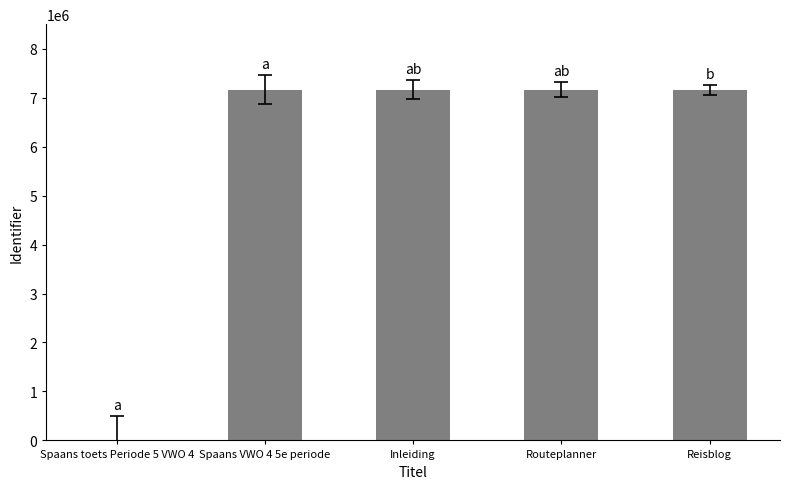

What is the average value?

5730460